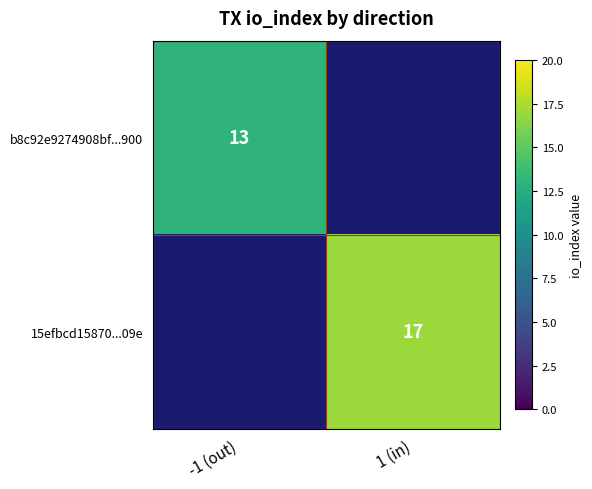

Is it true that 15efbcd15870...09e equals 17 at 1 (in)?

True